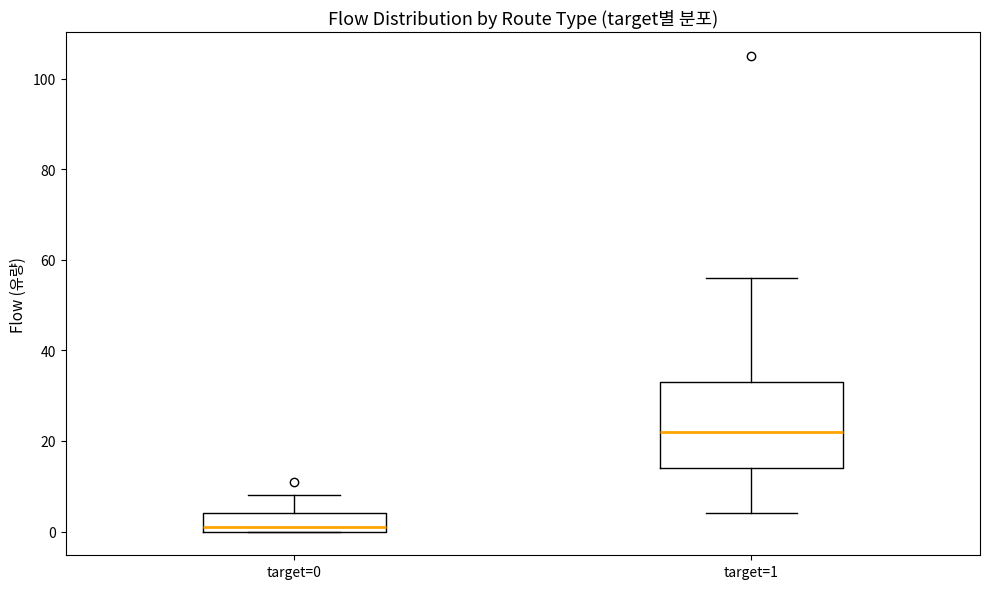

Reading left to right, transcribe this box plot: for each box, give where its median line is, the range the box spans, and where its two whiskers end, as read against the y-axis. The values are not printed on the chart, so give them approximately, as read against the axis.

target=0: median 2, box 0 to 4, whiskers 0 to 8
target=1: median 22, box 14 to 34, whiskers 4 to 56